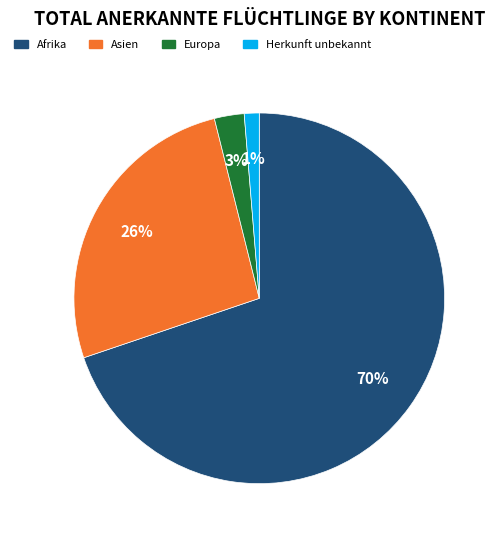

How many slices are in this pie chart?

4